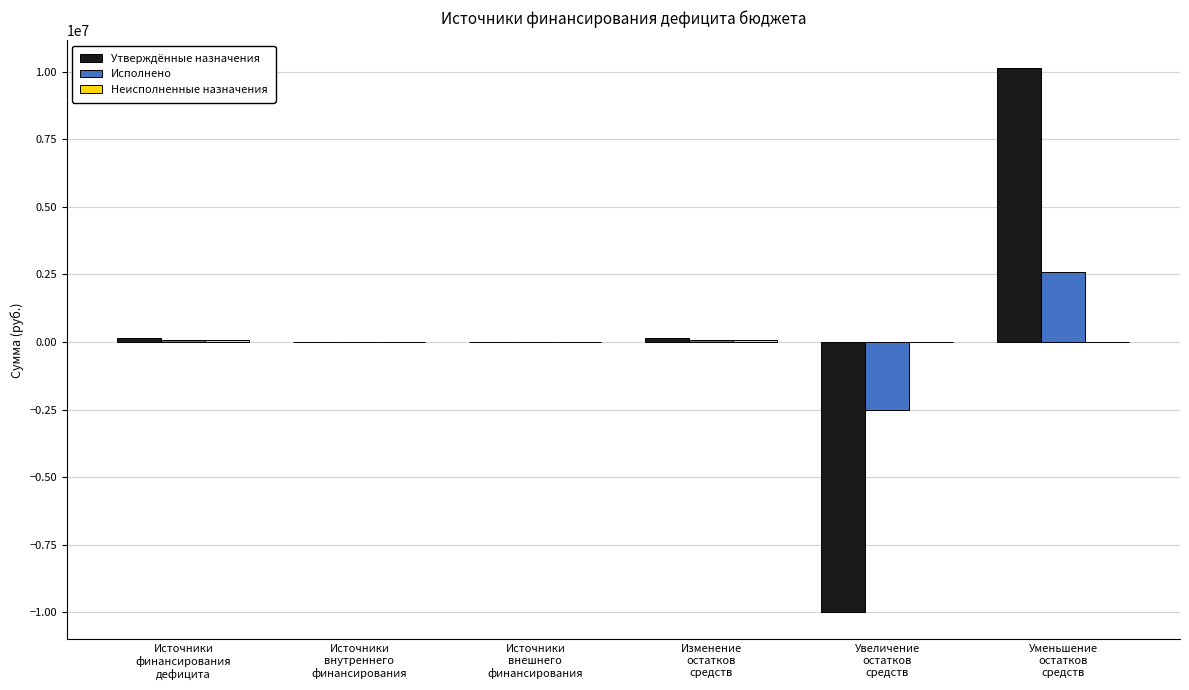

What is the greatest value displayed?

10156502.3